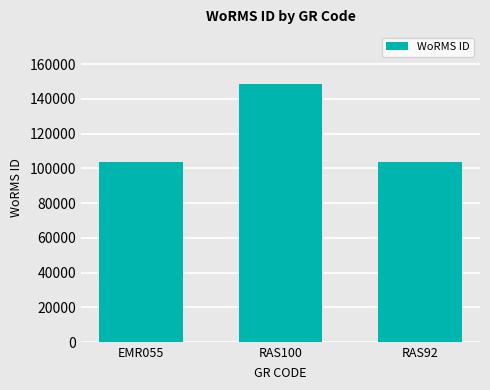

What is the maximum value shown in the chart?

148714